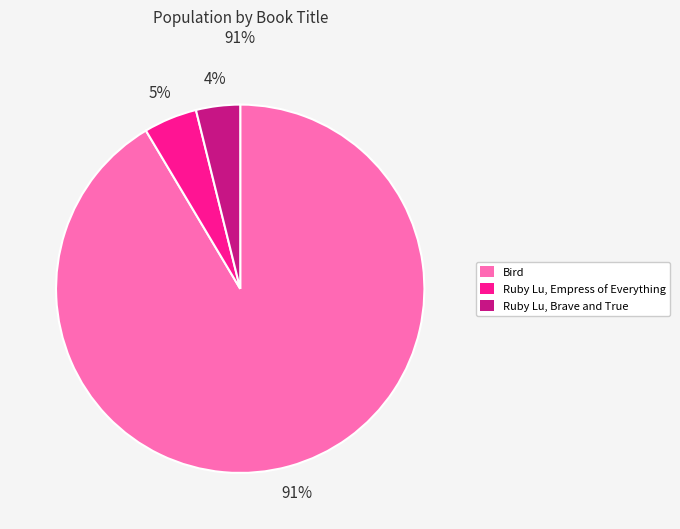

How many segments does this pie chart have?

3